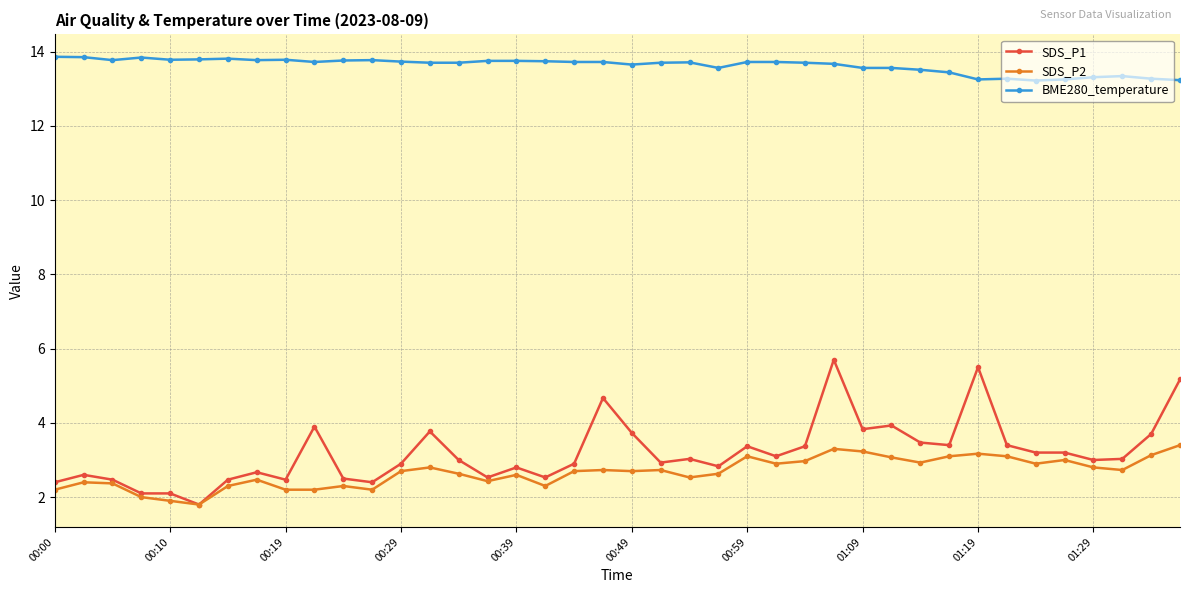

Which series has the largest total across all categories?

BME280_temperature